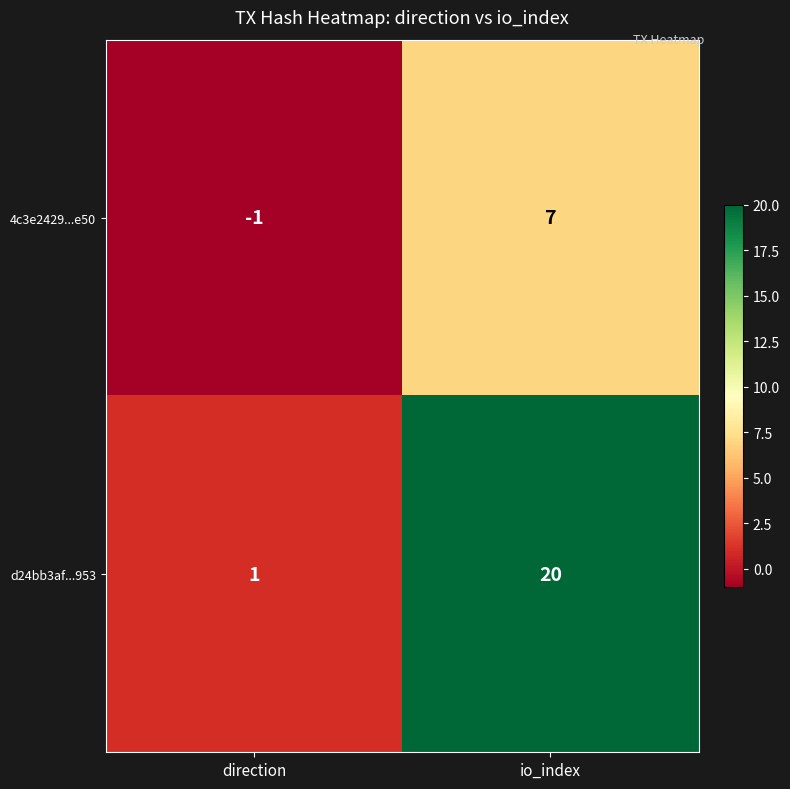

Reading left to right, what are all the values shown in this chart?

4c3e2429...e50: -1	7
d24bb3af...953: 1	20